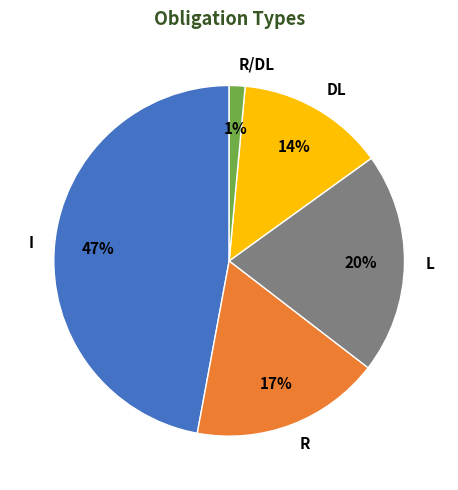

Which slice is the smallest?

R/DL